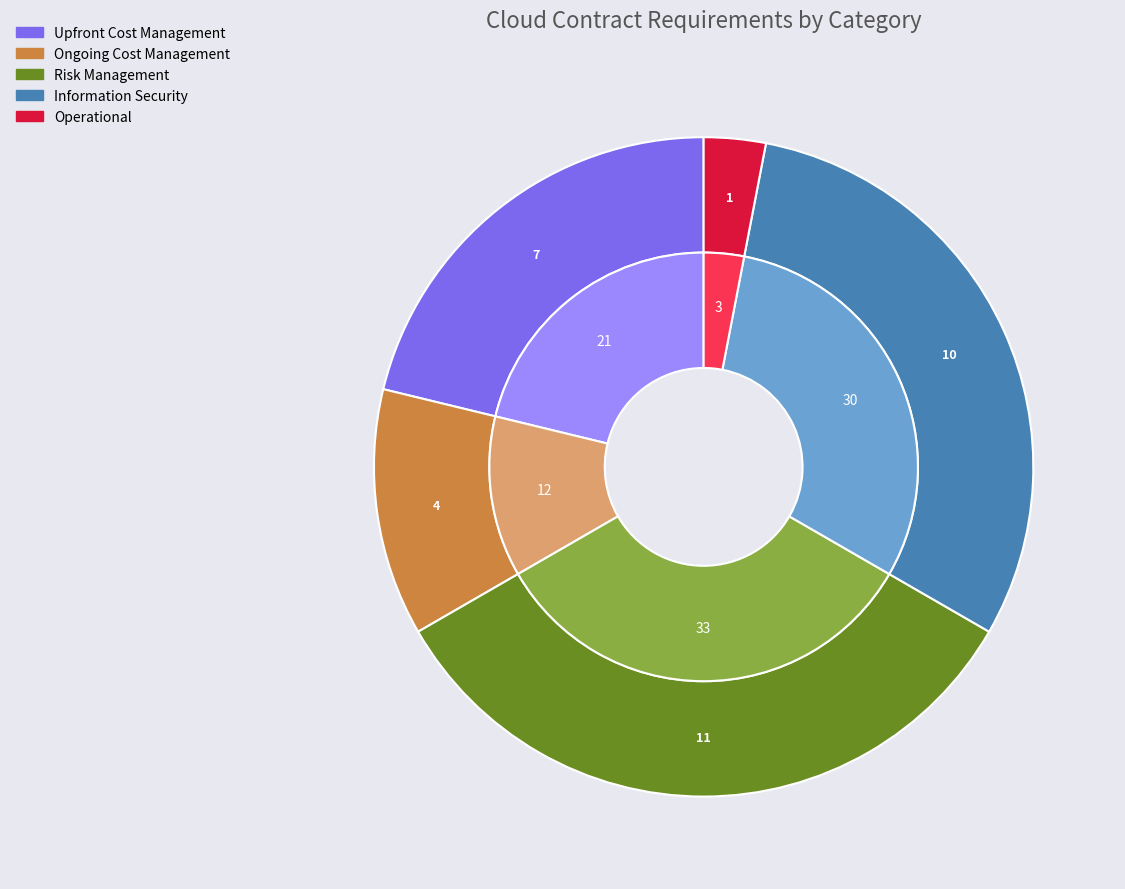

Which slice is the smallest?

Operational